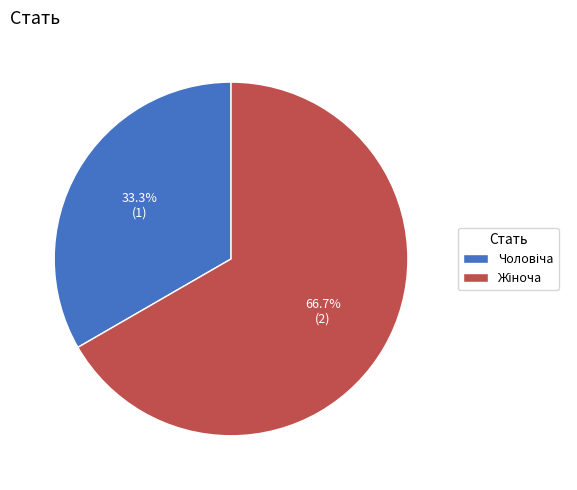

Is there any slice that represents more than half of the pie?

Yes